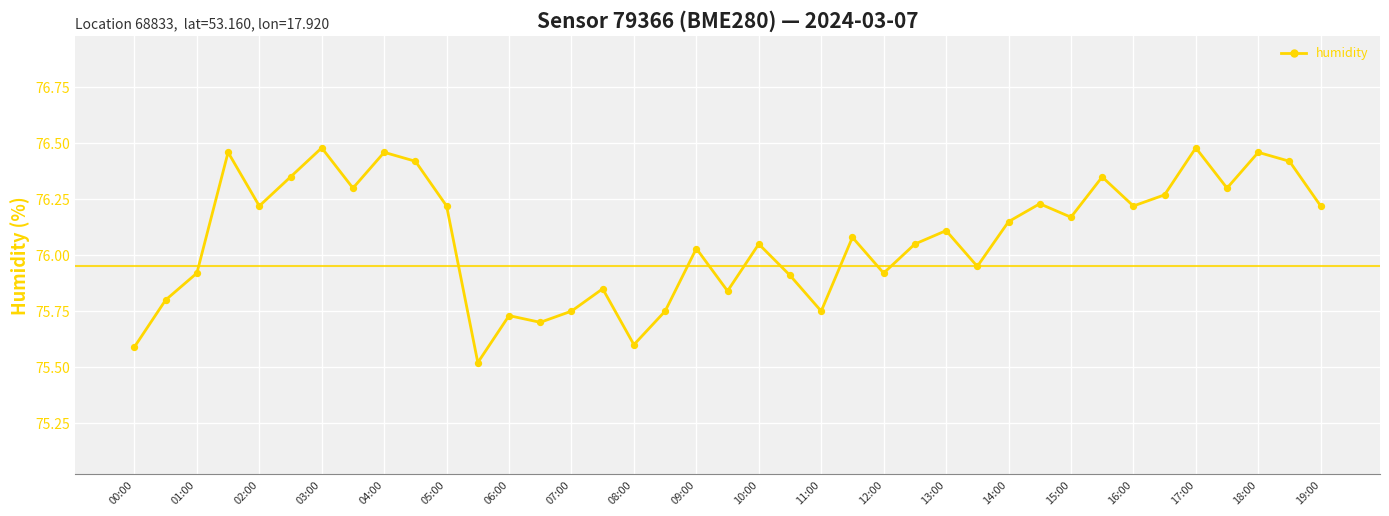

How many lines are shown in the chart?

1